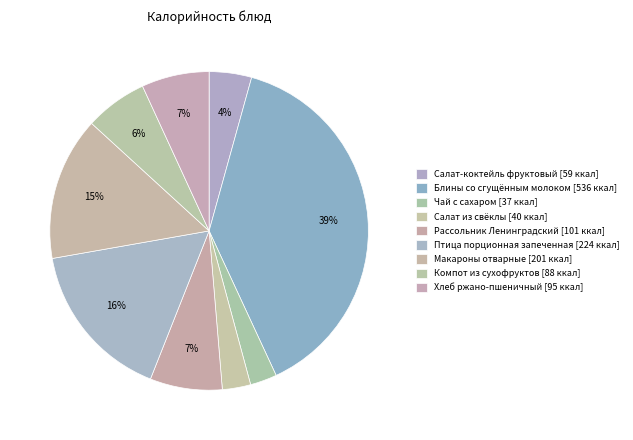

To the nearest percent, what is the combined percentage of Компот из сухофруктов and Блины со сгущённым молоком?

45%